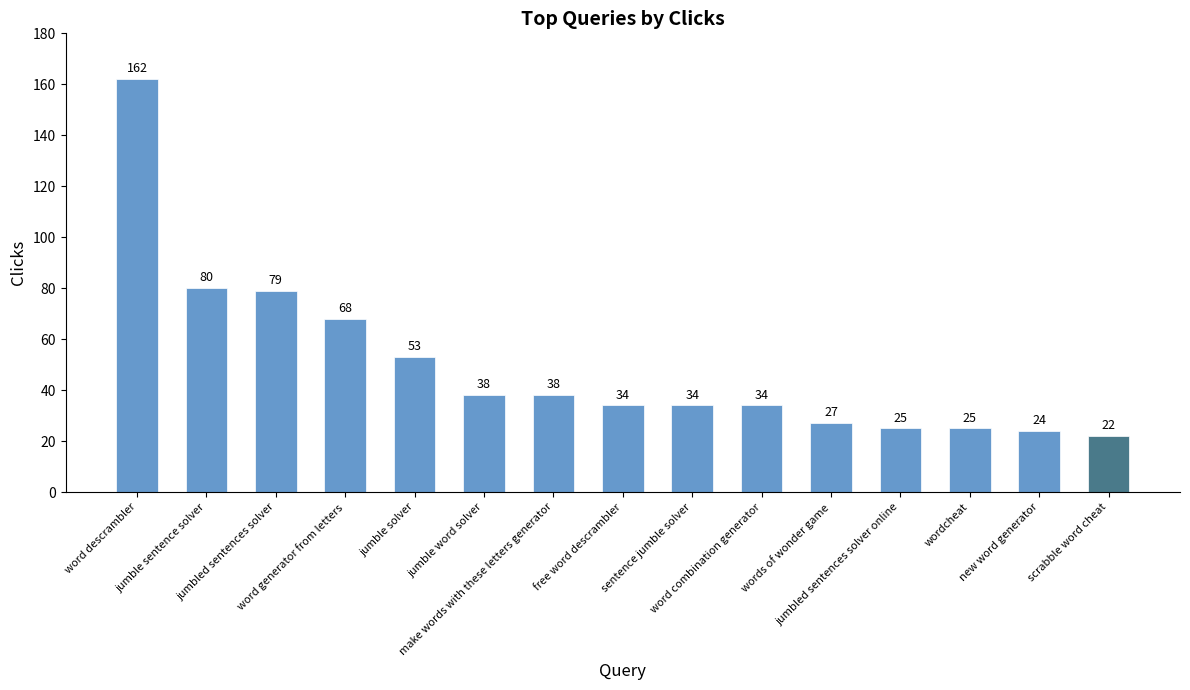

What is the minimum value shown in the chart?

22